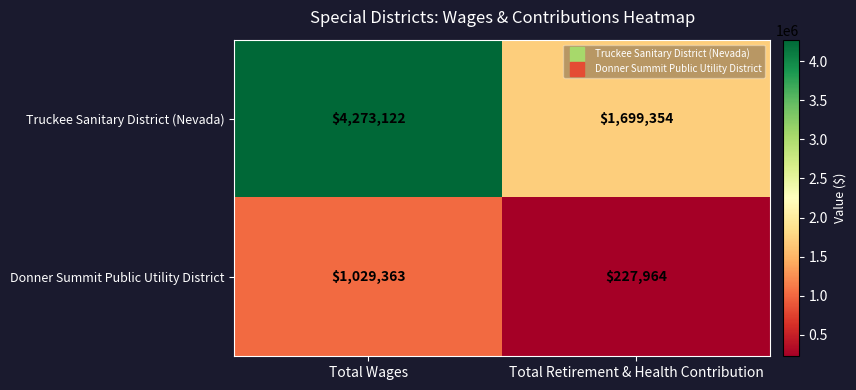

What is the sum of the Truckee Sanitary District (Nevada) values at Total Retirement & Health Contribution and Total Wages?

5972476